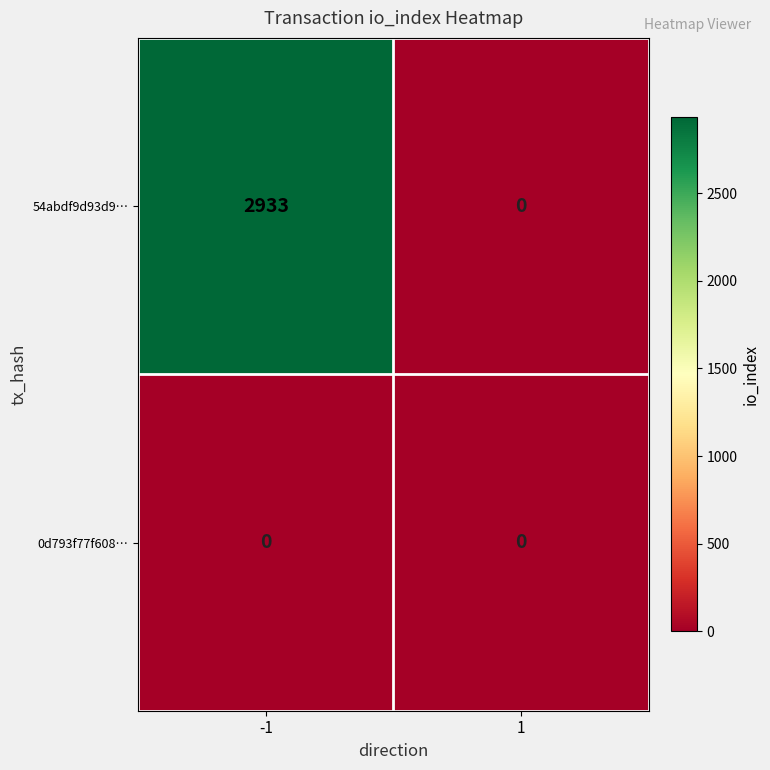

Rank the series by their average value, from highest to lowest.

54abdf9d93d9…, 0d793f77f608…